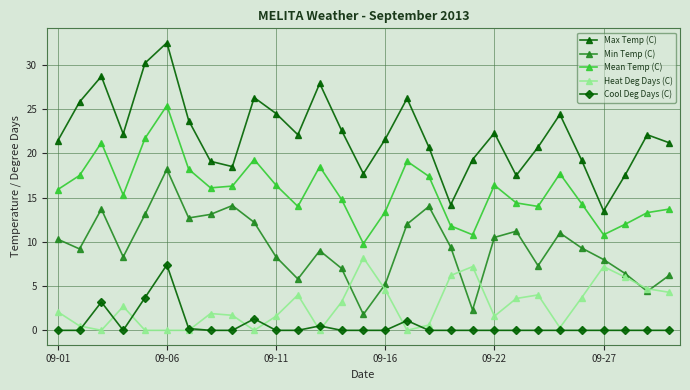

What is the value of the Min Temp (C) point at the 7th from the left?

12.7